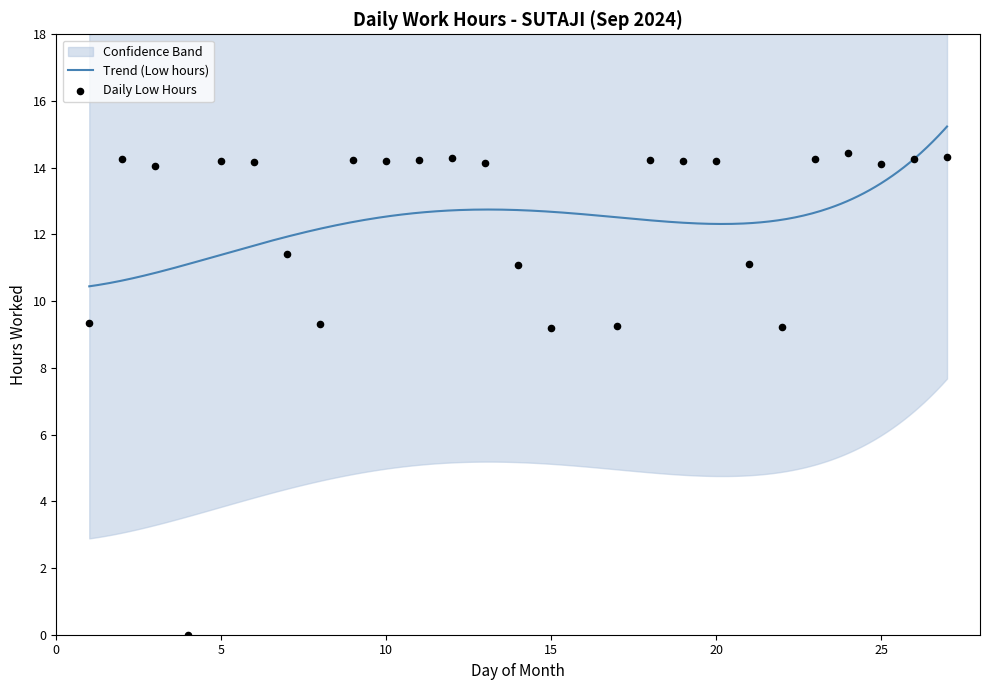

What is the change in value from 19 to 27?

+0.1